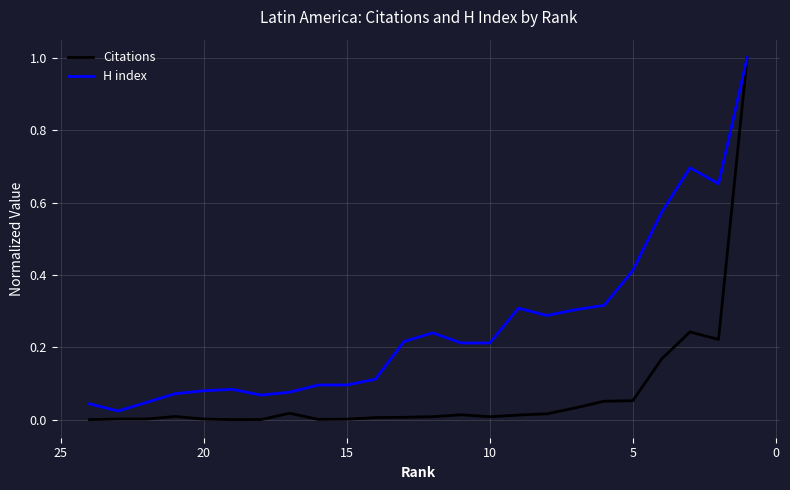

What is the sum of all H index values?

6.2